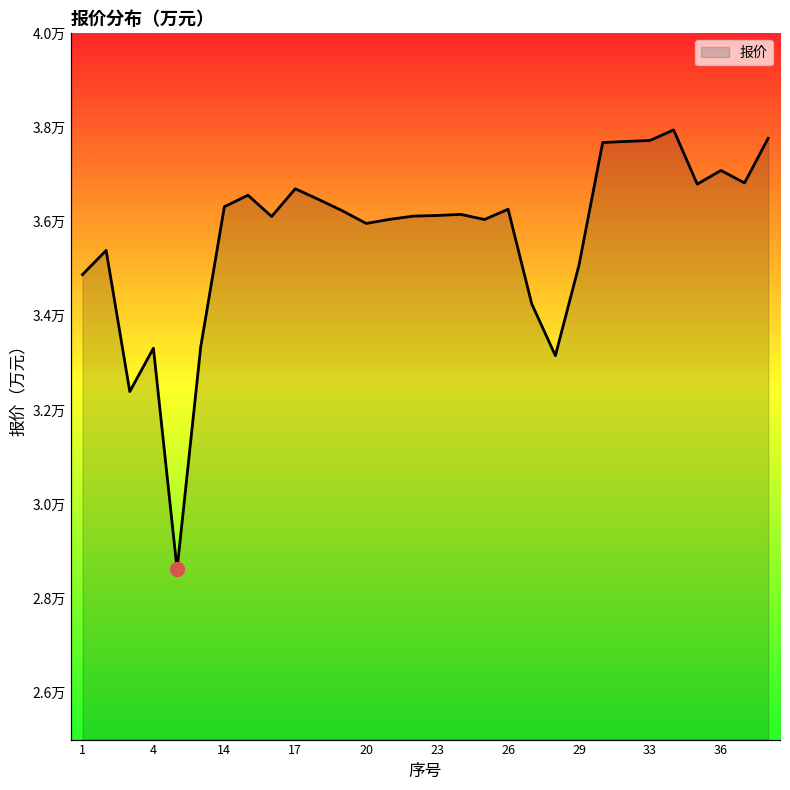

Does the chart display data point markers on the line(s)?

No